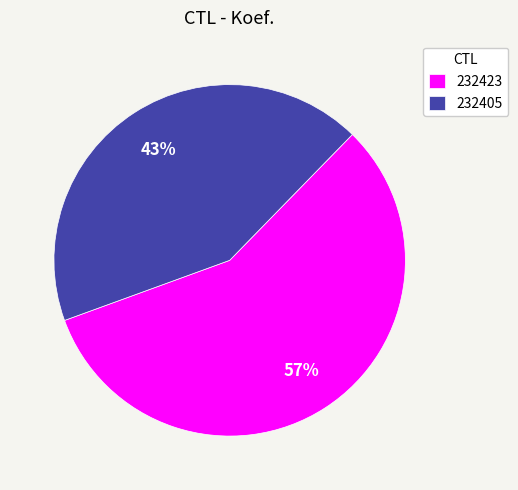

Which slice is the smallest?

232405